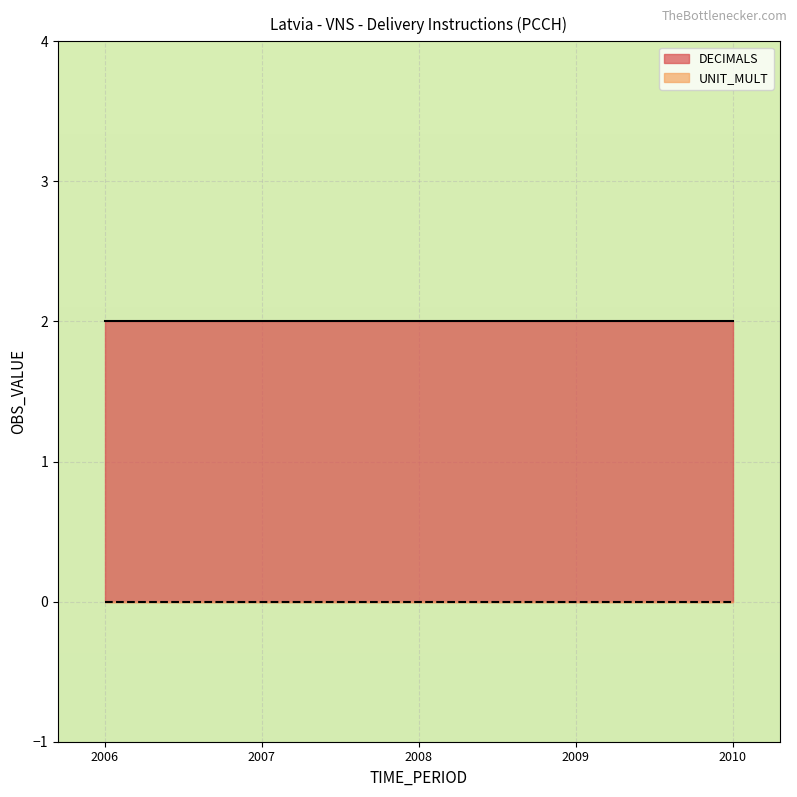

Is the value of UNIT_MULT at 2008 greater than the value of DECIMALS at 2009?

No